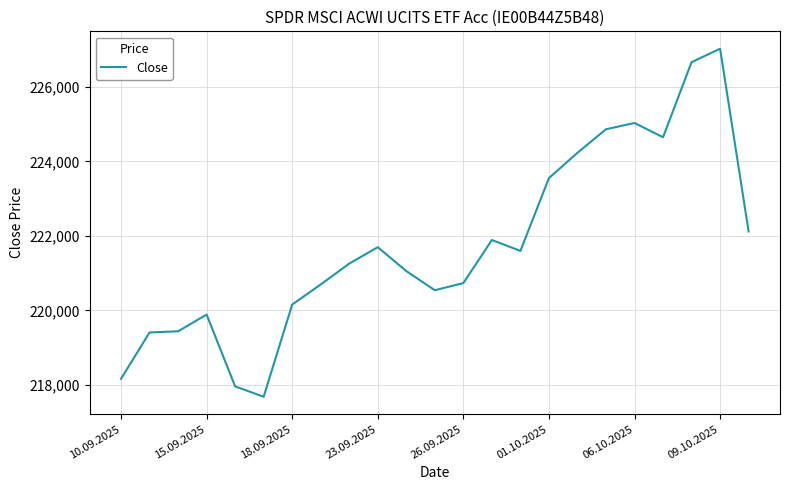

What is the difference between the maximum and minimum values?

9339